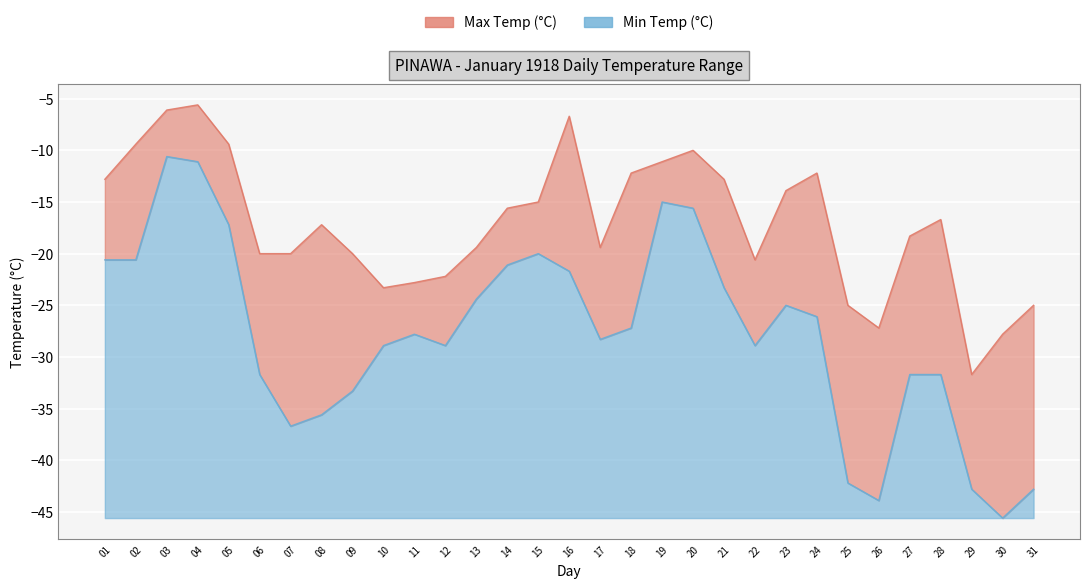

In Max Temp (°C), how many points are higher than both neighbors (excluding endpoints)?

6